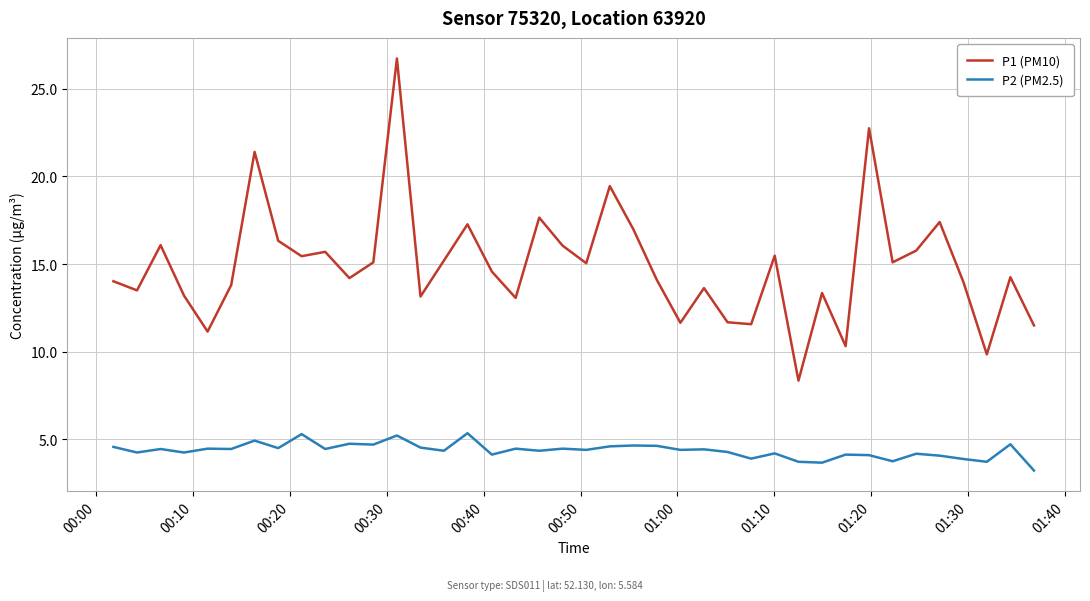

Which series has the widest spread of values?

P1 (PM10)